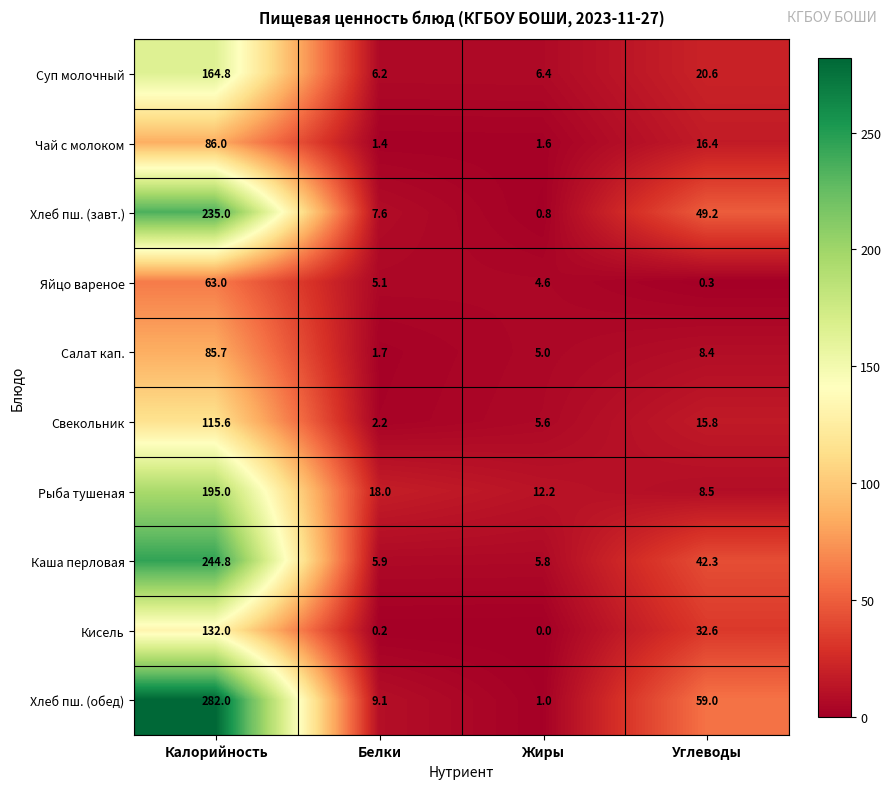

Read the Каша перловая value at Калорийность.

244.8